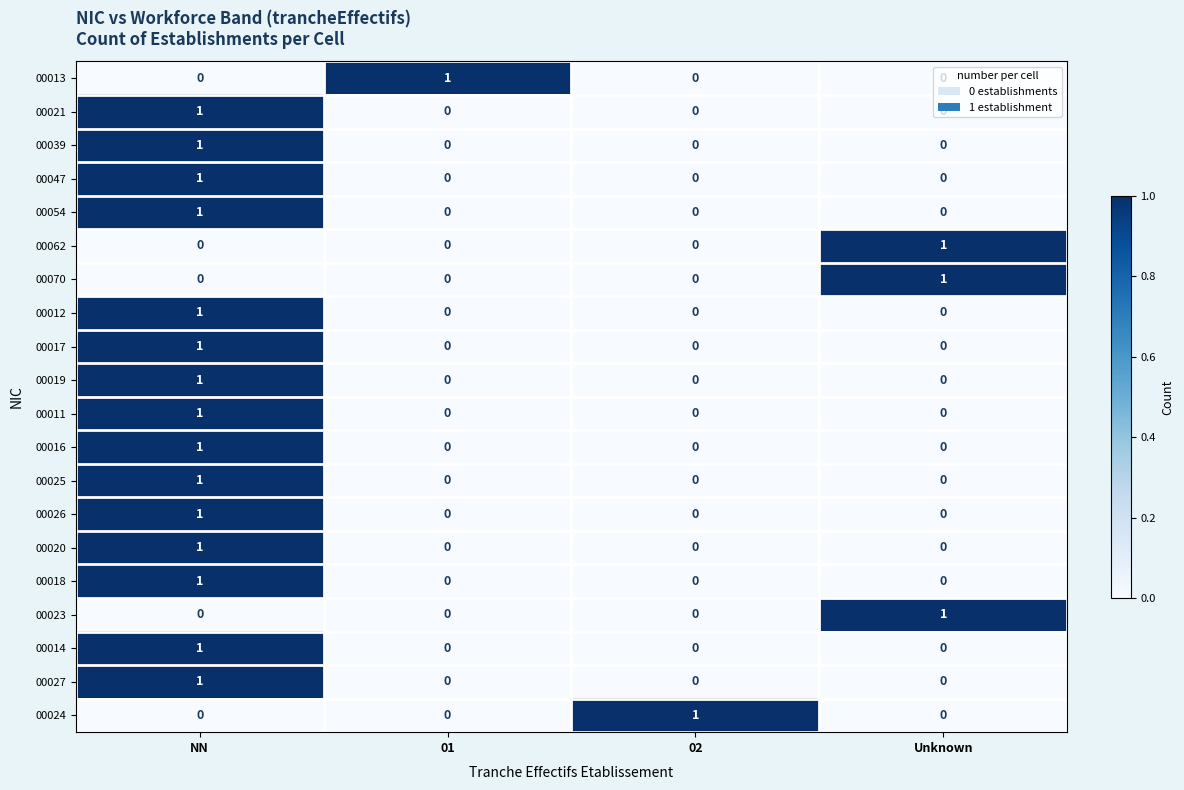

Is it true that 00024 equals 1 at 01?

False